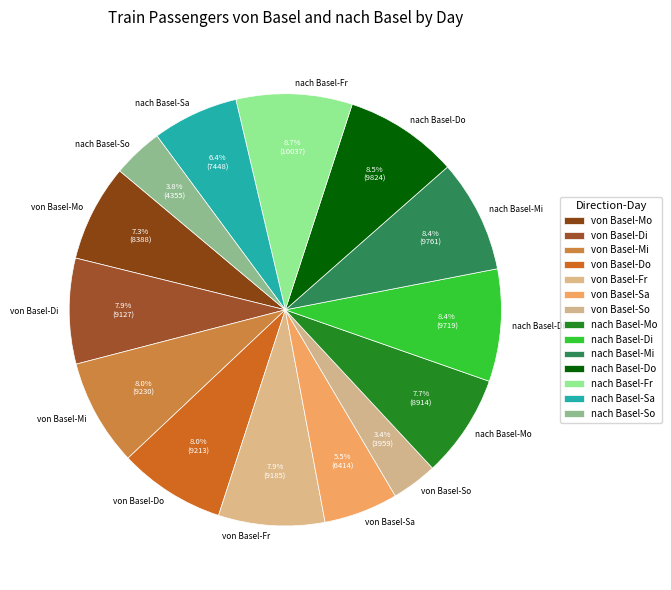

How many slices are in this pie chart?

14